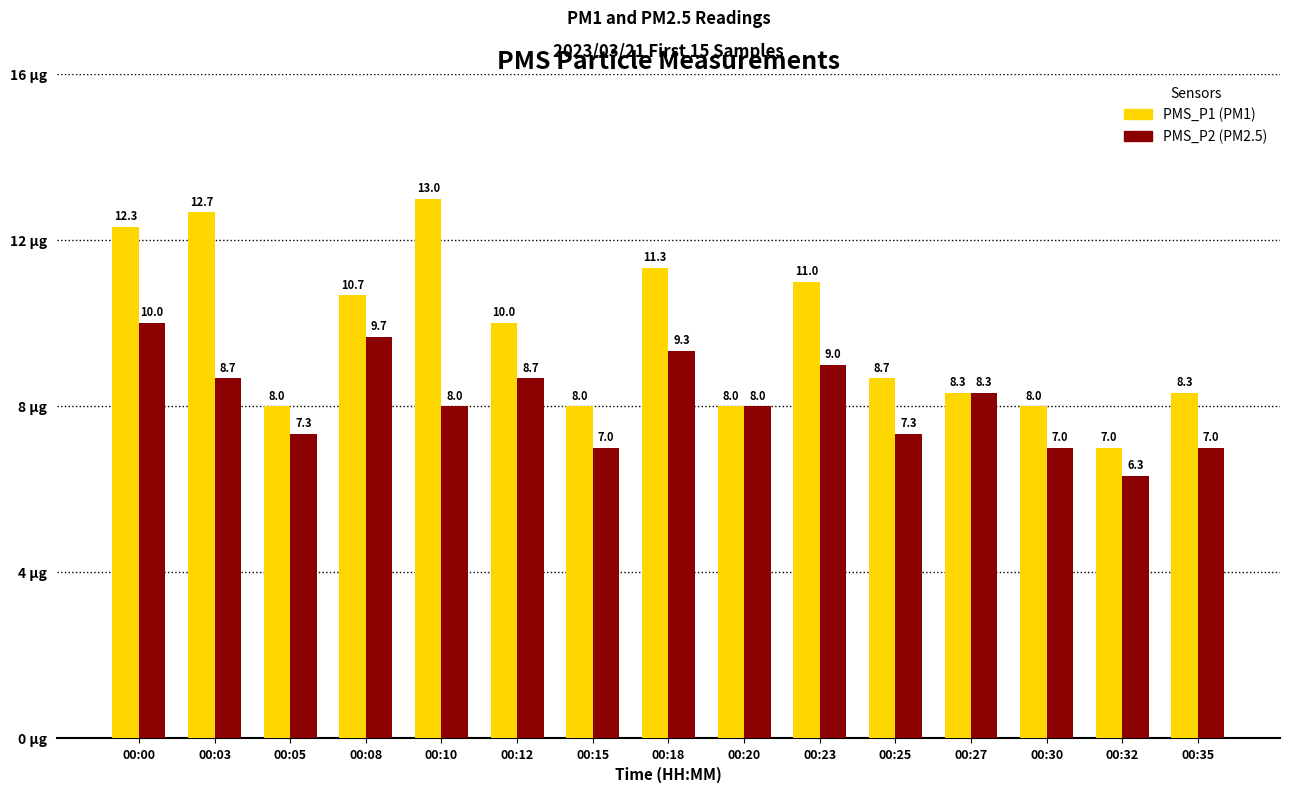

What is the total value across all series at 00:12?

18.7